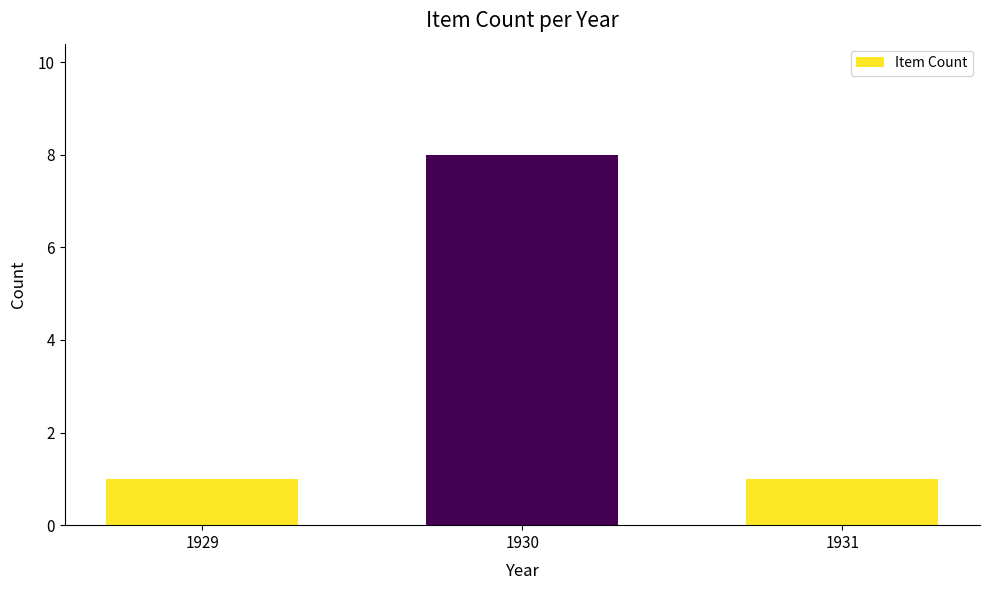

Reading right to left, list all the values displayed in this chart.

1931=1	1930=8	1929=1